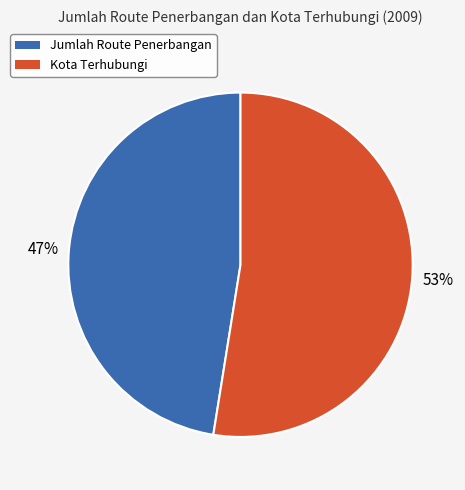

Do Kota Terhubungi and Jumlah Route Penerbangan together represent more than half of the pie?

Yes